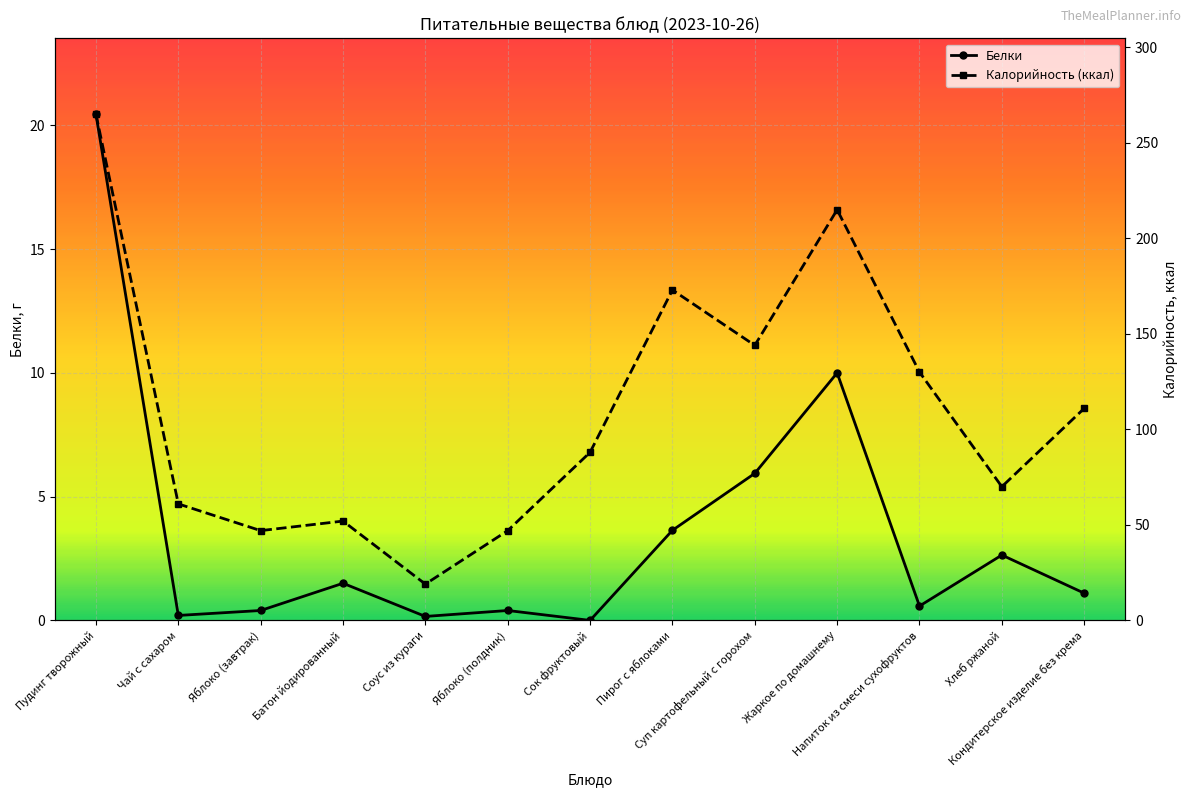

Reading left to right, extract all data points from this chart.

Белки: Пудинг творожный=20.4	Чай с сахаром=0.2	Яблоко (завтрак)=0.4	Батон йодированный=1.5	Соус из кураги=0.2	Яблоко (полдник)=0.4	Сок фруктовый=0.0	Пирог с яблоками=3.6	Суп картофельный с горохом=5.9	Жаркое по домашнему=10.0	Напиток из смеси сухофруктов=0.6	Хлеб ржаной=2.6	Кондитерское изделие без крема=1.1
Калорийность (ккал): Пудинг творожный=265.0	Чай с сахаром=61.0	Яблоко (завтрак)=47.0	Батон йодированный=52.0	Соус из кураги=19.0	Яблоко (полдник)=47.0	Сок фруктовый=88.0	Пирог с яблоками=173.0	Суп картофельный с горохом=144.0	Жаркое по домашнему=215.0	Напиток из смеси сухофруктов=130.0	Хлеб ржаной=70.0	Кондитерское изделие без крема=111.0